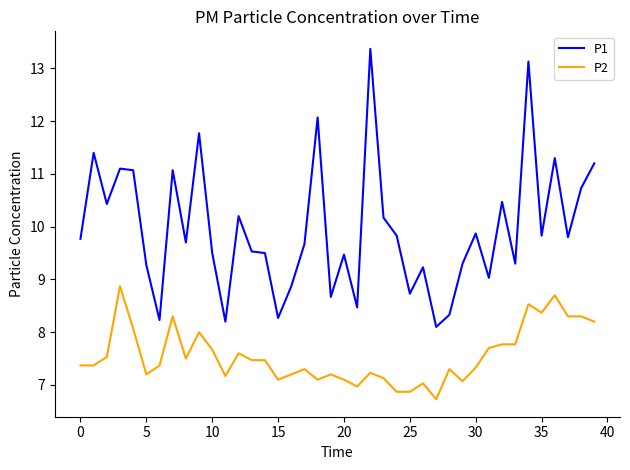

True or false: P2 has more than 2 interior local peaks.

True